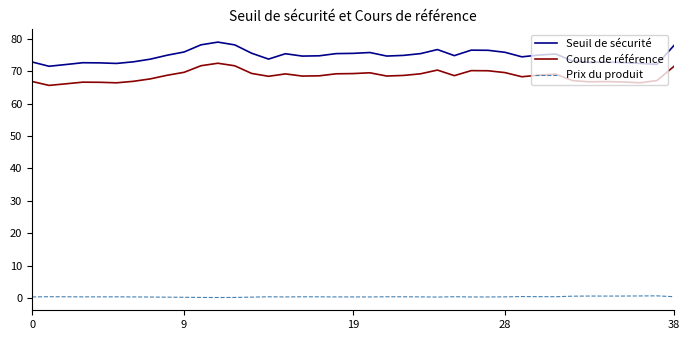

What is the highest value of the Cours de référence series?

72.5